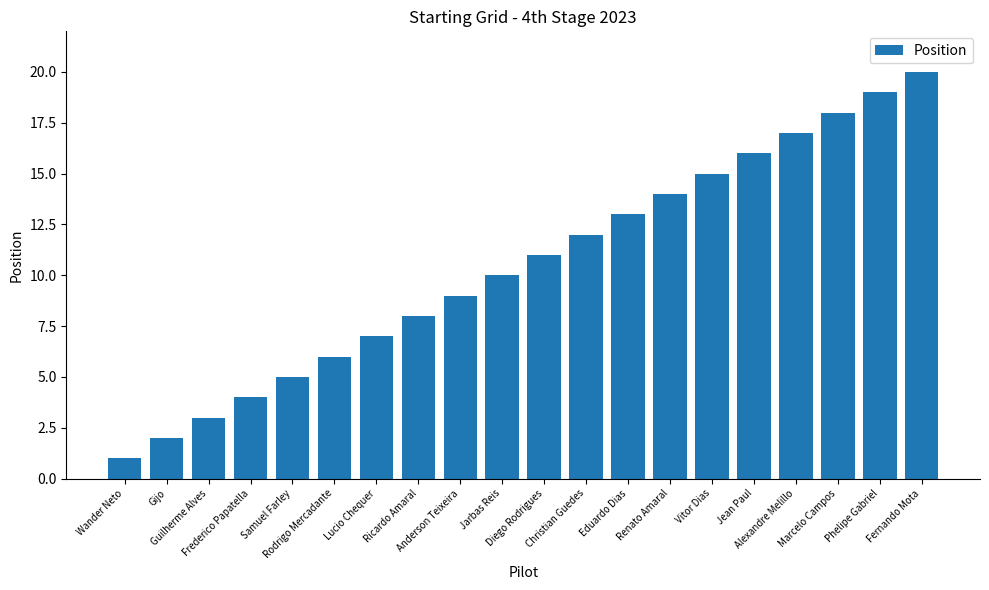

The chart shows a value of 0 at Wander Neto. True or false?

False